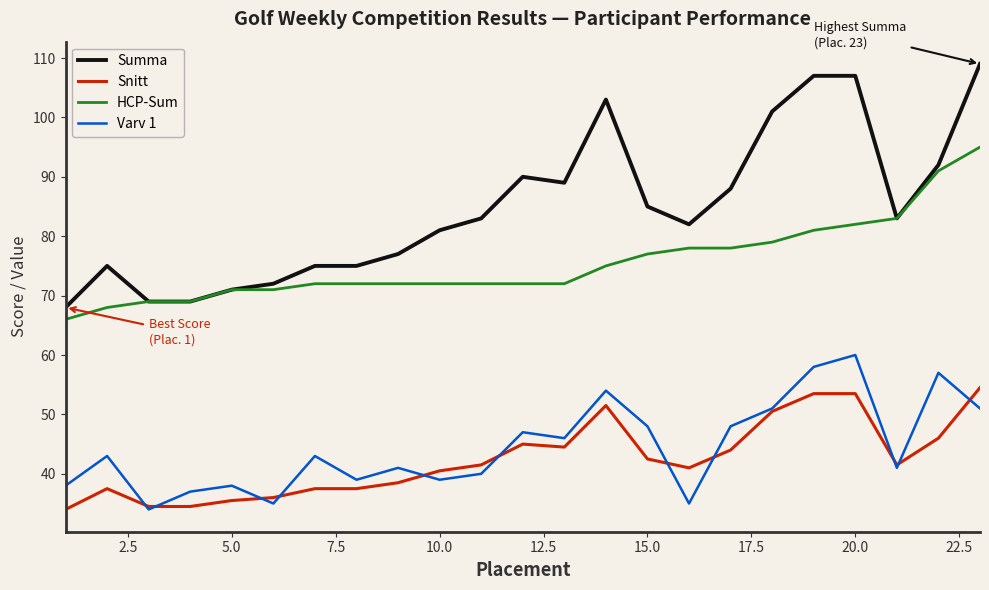

Which series has the largest range (max minus min)?

Summa